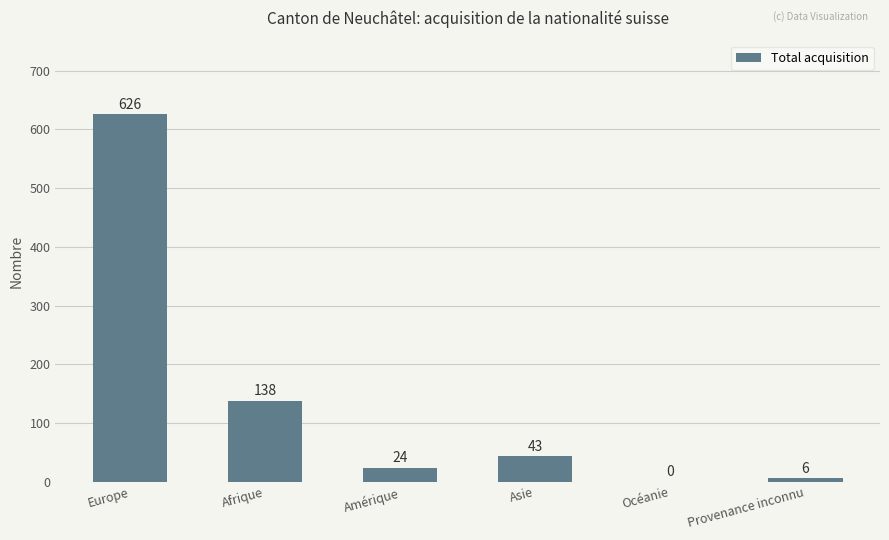

The value at Asie is 10. True or false?

False